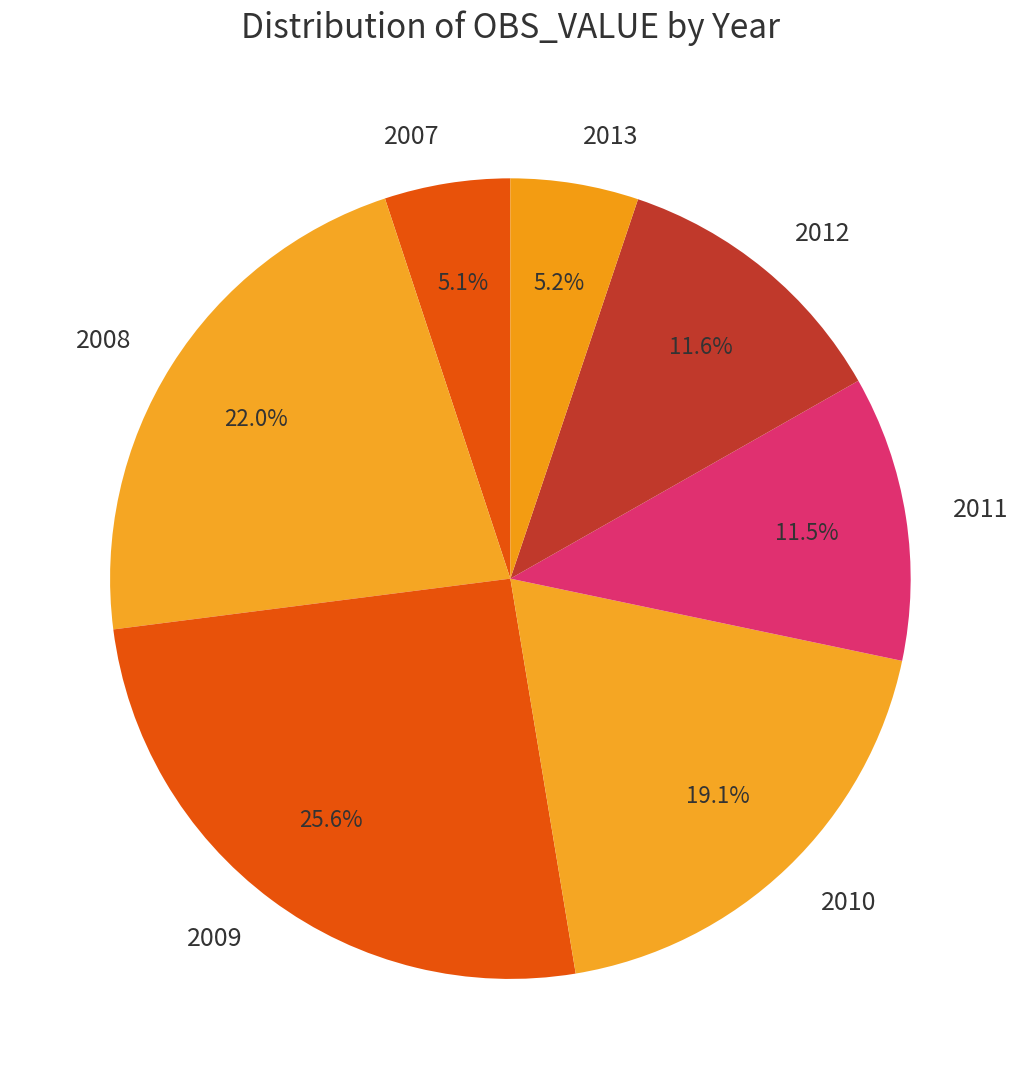

What percentage is the 2008 slice, to the nearest percent?

22%